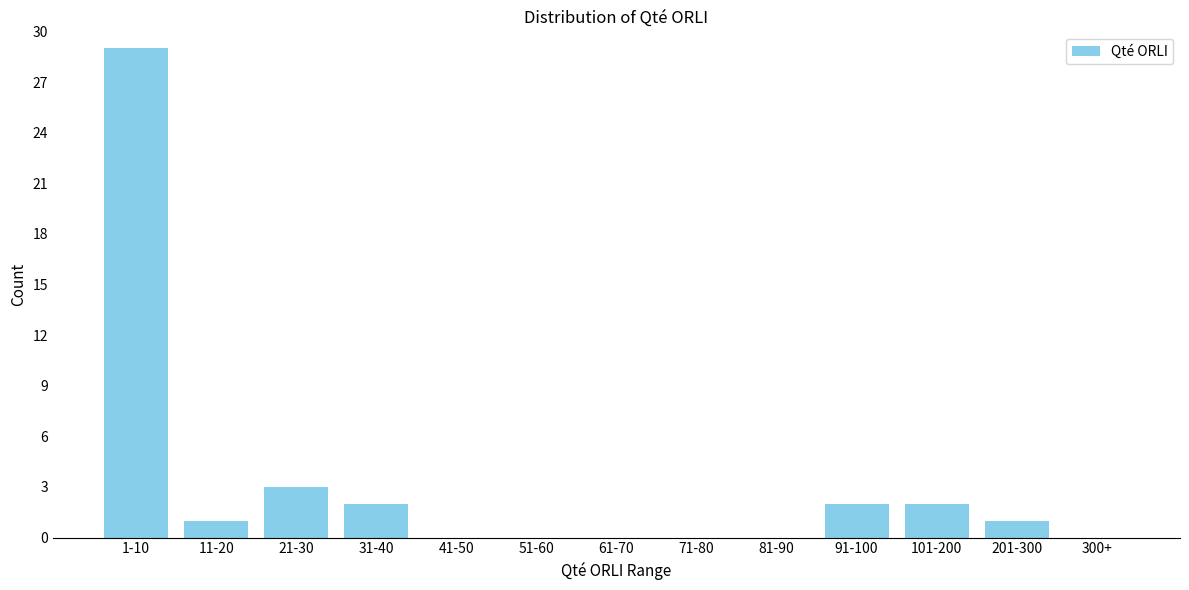

Reading left to right, what are all the values shown in this chart?

1-10=29	11-20=1	21-30=3	31-40=2	41-50=0	51-60=0	61-70=0	71-80=0	81-90=0	91-100=2	101-200=2	201-300=1	300+=0